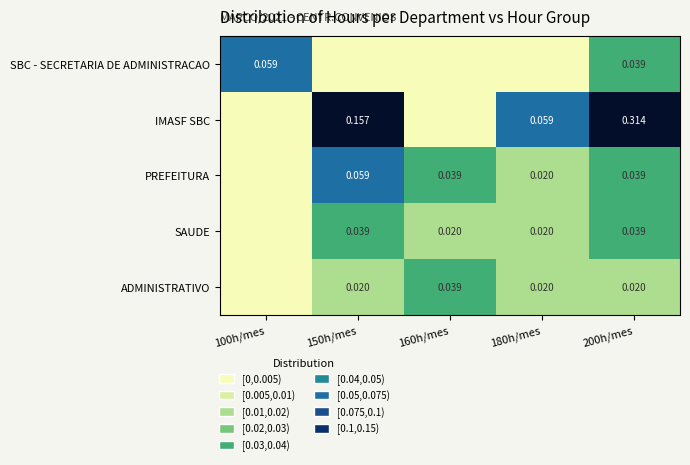

Is the value of SAUDE at 150h/mes greater than the value of PREFEITURA at 150h/mes?

No